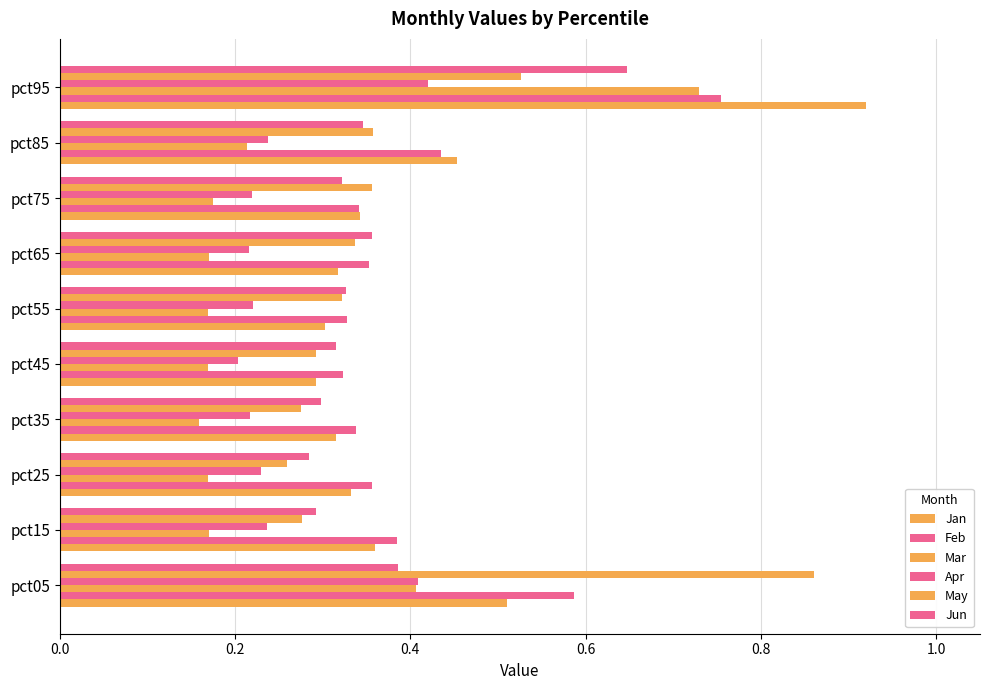

What is the difference between the maximum and minimum values in the May series?

0.6